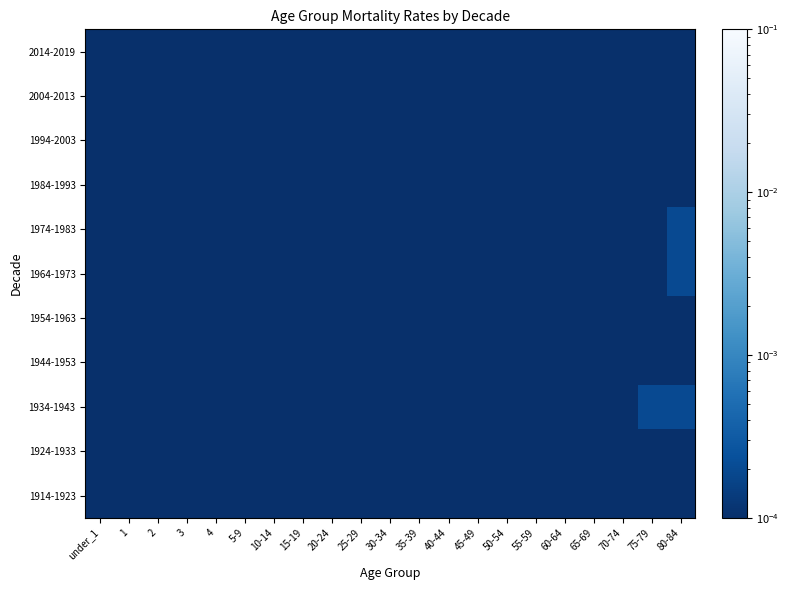

Reading right to left, list all the values displayed in this chart.

1914-1923: 80-84=0.0	75-79=0.0	70-74=0.0	65-69=0.0	60-64=0.0	55-59=0.0	50-54=0.0	45-49=0.0	40-44=0.0	35-39=0.0	30-34=0.0	25-29=0.0	20-24=0.0	15-19=0.0	10-14=0.0	5-9=0.0	4=0.0	3=0.0	2=0.0	1=0.0	under_1=0.0
1924-1933: 80-84=0.0	75-79=0.0	70-74=0.0	65-69=0.0	60-64=0.0	55-59=0.0	50-54=0.0	45-49=0.0	40-44=0.0	35-39=0.0	30-34=0.0	25-29=0.0	20-24=0.0	15-19=0.0	10-14=0.0	5-9=0.0	4=0.0	3=0.0	2=0.0	1=0.0	under_1=0.0
1934-1943: 80-84=0.0	75-79=0.0	70-74=0.0	65-69=0.0	60-64=0.0	55-59=0.0	50-54=0.0	45-49=0.0	40-44=0.0	35-39=0.0	30-34=0.0	25-29=0.0	20-24=0.0	15-19=0.0	10-14=0.0	5-9=0.0	4=0.0	3=0.0	2=0.0	1=0.0	under_1=0.0
1944-1953: 80-84=0.0	75-79=0.0	70-74=0.0	65-69=0.0	60-64=0.0	55-59=0.0	50-54=0.0	45-49=0.0	40-44=0.0	35-39=0.0	30-34=0.0	25-29=0.0	20-24=0.0	15-19=0.0	10-14=0.0	5-9=0.0	4=0.0	3=0.0	2=0.0	1=0.0	under_1=0.0
1954-1963: 80-84=0.0	75-79=0.0	70-74=0.0	65-69=0.0	60-64=0.0	55-59=0.0	50-54=0.0	45-49=0.0	40-44=0.0	35-39=0.0	30-34=0.0	25-29=0.0	20-24=0.0	15-19=0.0	10-14=0.0	5-9=0.0	4=0.0	3=0.0	2=0.0	1=0.0	under_1=0.0
1964-1973: 80-84=0.0	75-79=0.0	70-74=0.0	65-69=0.0	60-64=0.0	55-59=0.0	50-54=0.0	45-49=0.0	40-44=0.0	35-39=0.0	30-34=0.0	25-29=0.0	20-24=0.0	15-19=0.0	10-14=0.0	5-9=0.0	4=0.0	3=0.0	2=0.0	1=0.0	under_1=0.0
1974-1983: 80-84=0.0	75-79=0.0	70-74=0.0	65-69=0.0	60-64=0.0	55-59=0.0	50-54=0.0	45-49=0.0	40-44=0.0	35-39=0.0	30-34=0.0	25-29=0.0	20-24=0.0	15-19=0.0	10-14=0.0	5-9=0.0	4=0.0	3=0.0	2=0.0	1=0.0	under_1=0.0
1984-1993: 80-84=0.0	75-79=0.0	70-74=0.0	65-69=0.0	60-64=0.0	55-59=0.0	50-54=0.0	45-49=0.0	40-44=0.0	35-39=0.0	30-34=0.0	25-29=0.0	20-24=0.0	15-19=0.0	10-14=0.0	5-9=0.0	4=0.0	3=0.0	2=0.0	1=0.0	under_1=0.0
1994-2003: 80-84=0.0	75-79=0.0	70-74=0.0	65-69=0.0	60-64=0.0	55-59=0.0	50-54=0.0	45-49=0.0	40-44=0.0	35-39=0.0	30-34=0.0	25-29=0.0	20-24=0.0	15-19=0.0	10-14=0.0	5-9=0.0	4=0.0	3=0.0	2=0.0	1=0.0	under_1=0.0
2004-2013: 80-84=0.0	75-79=0.0	70-74=0.0	65-69=0.0	60-64=0.0	55-59=0.0	50-54=0.0	45-49=0.0	40-44=0.0	35-39=0.0	30-34=0.0	25-29=0.0	20-24=0.0	15-19=0.0	10-14=0.0	5-9=0.0	4=0.0	3=0.0	2=0.0	1=0.0	under_1=0.0
2014-2019: 80-84=0.0	75-79=0.0	70-74=0.0	65-69=0.0	60-64=0.0	55-59=0.0	50-54=0.0	45-49=0.0	40-44=0.0	35-39=0.0	30-34=0.0	25-29=0.0	20-24=0.0	15-19=0.0	10-14=0.0	5-9=0.0	4=0.0	3=0.0	2=0.0	1=0.0	under_1=0.0